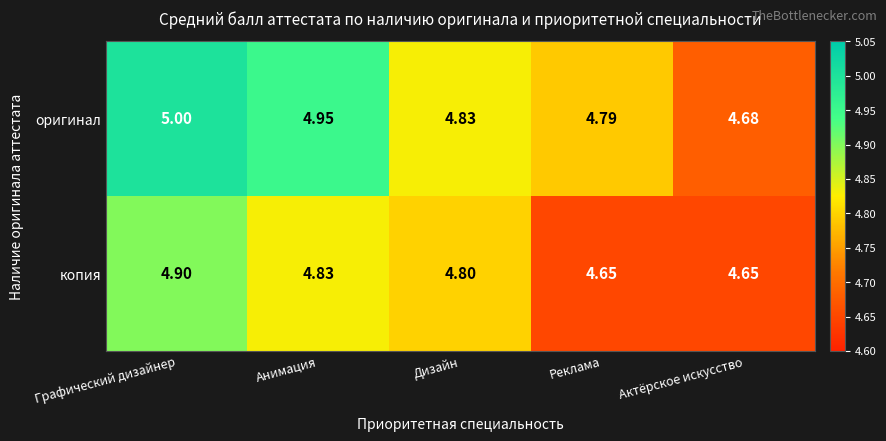

At which category does the chart reach its peak across all series?

Графический дизайнер